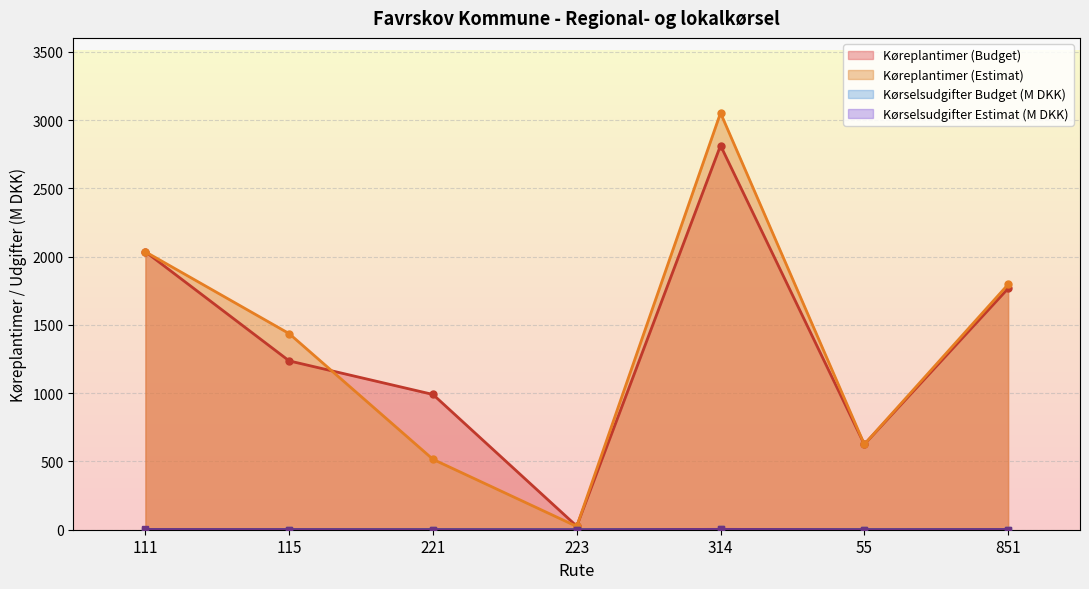

Where is the first local minimum for Kørselsudgifter (Estimat)?

223